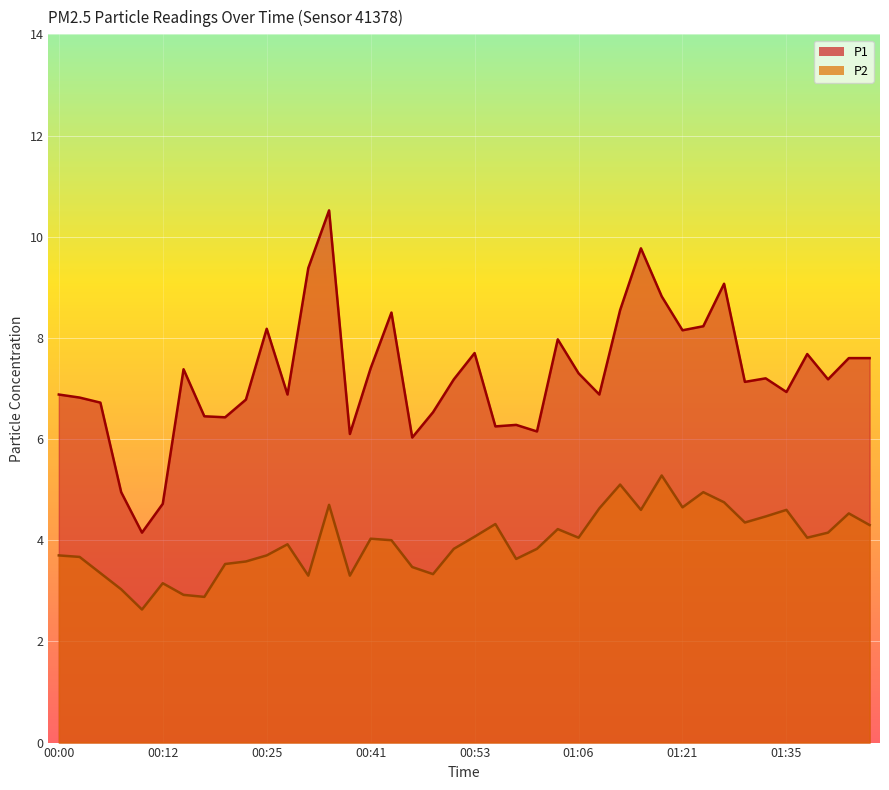

List the labels in order of P1 value, largest first.

00:36, 01:16, 00:33, 01:27, 01:19, 01:14, 00:43, 01:24, 00:25, 01:21, 01:03, 00:53, 01:37, 01:42, 01:45, 00:41, 00:15, 01:06, 01:32, 00:51, 01:40, 01:30, 01:35, 00:00, 00:27, 01:09, 00:02, 00:22, 00:05, 00:48, 00:17, 00:20, 00:58, 00:56, 01:01, 00:38, 00:46, 00:07, 00:12, 00:10